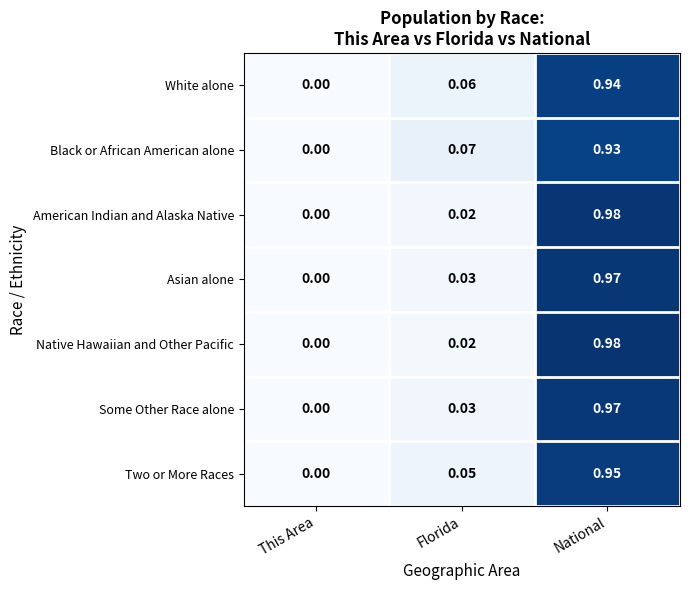

At which label is Asian alone closest to 0?

This Area